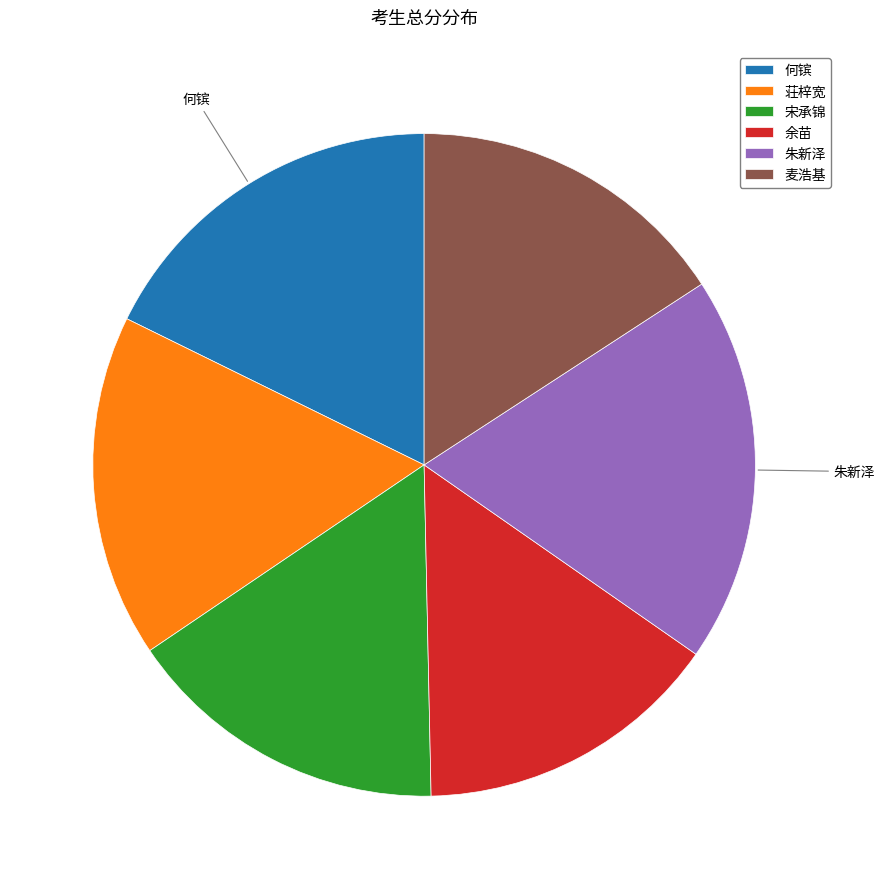

Approximately how many times larger is the value at 余苗 compared to 宋承锦?

0.9